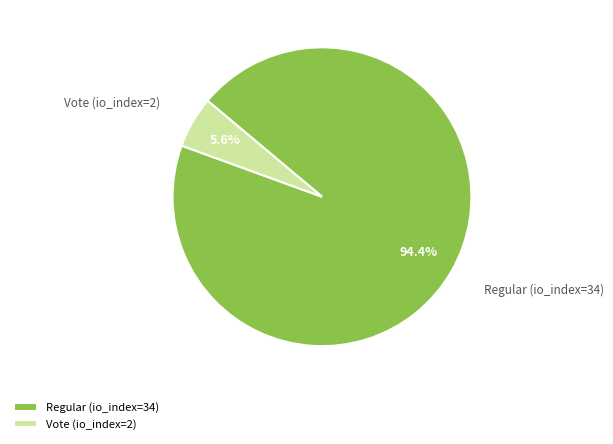

What is the total percentage of Regular (io_index=34) and Vote (io_index=2)?

100.0%